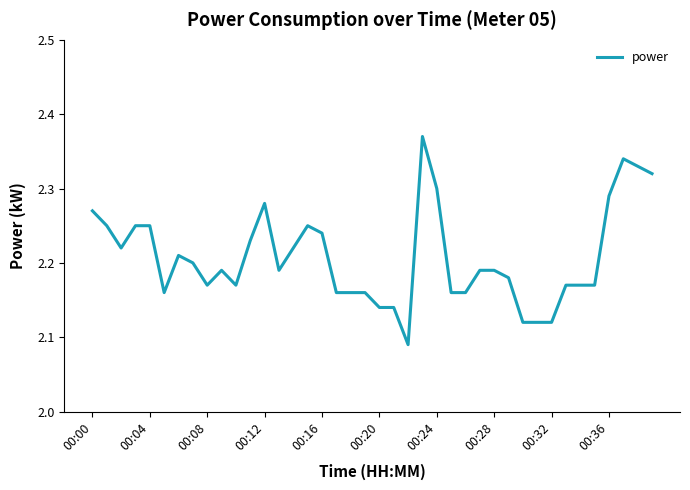

What is the difference between the maximum and minimum values?

0.3